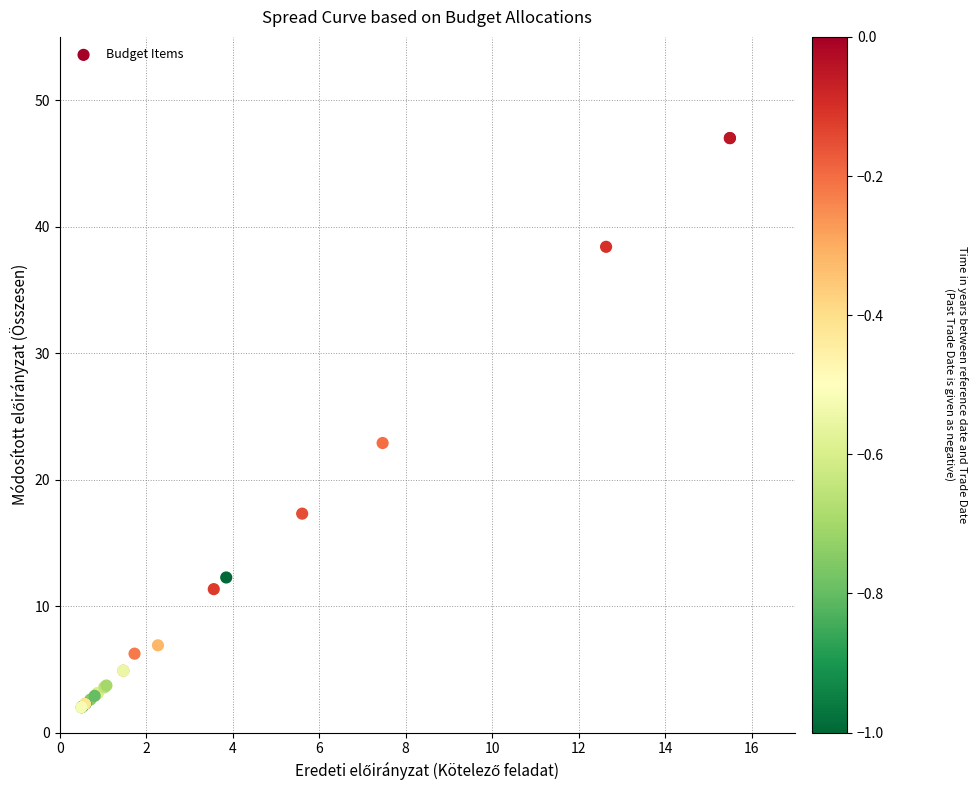

What Y value in the scatter plot is closest to 24?

22.9